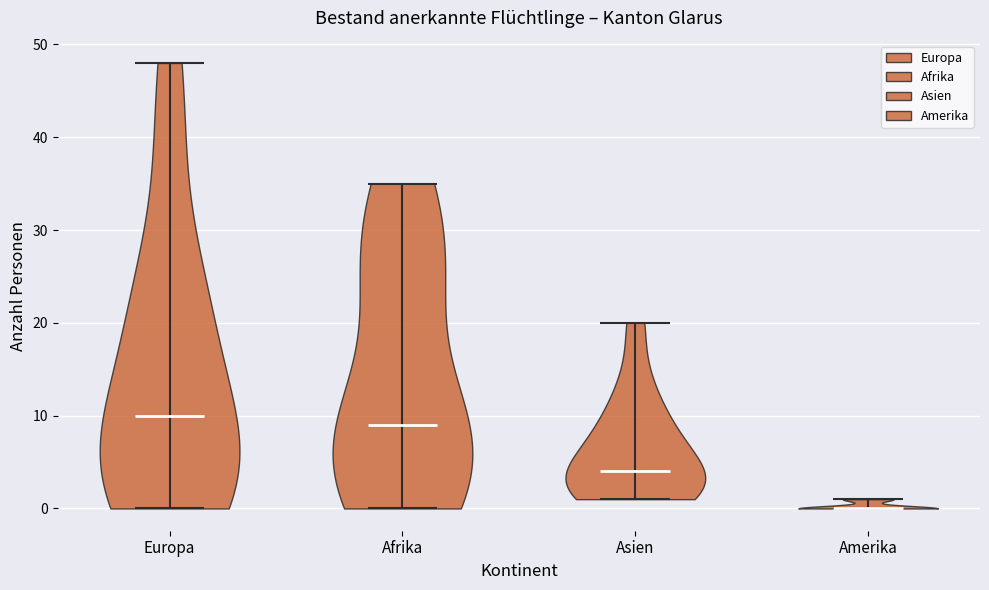

Where does the median line of the violin for Afrika sit on the y-axis? The values are not printed on the chart, so give them approximately, as read against the axis.

9